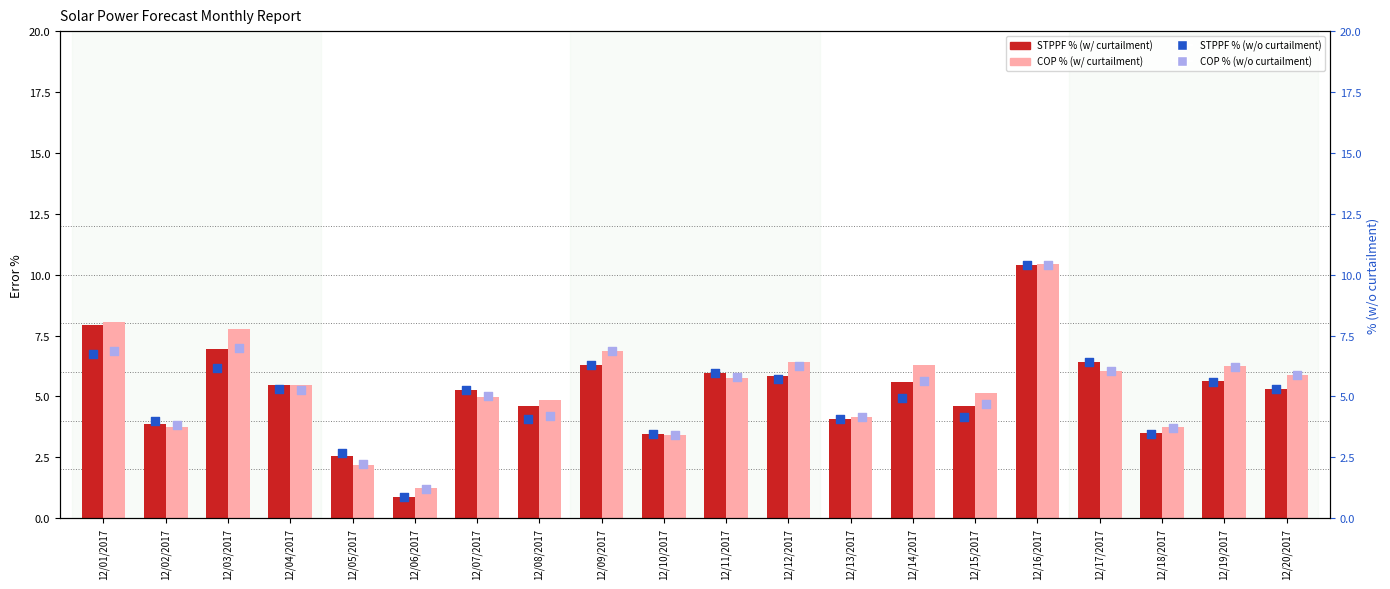

Which series has the largest total across all categories?

COP % (w/ curtailment)